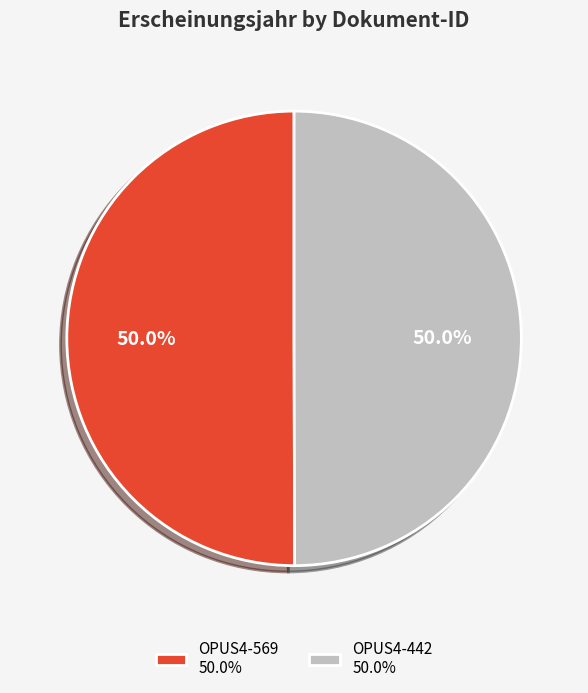

Do OPUS4-442 50.0% and OPUS4-569 50.0% together represent more than half of the pie?

Yes